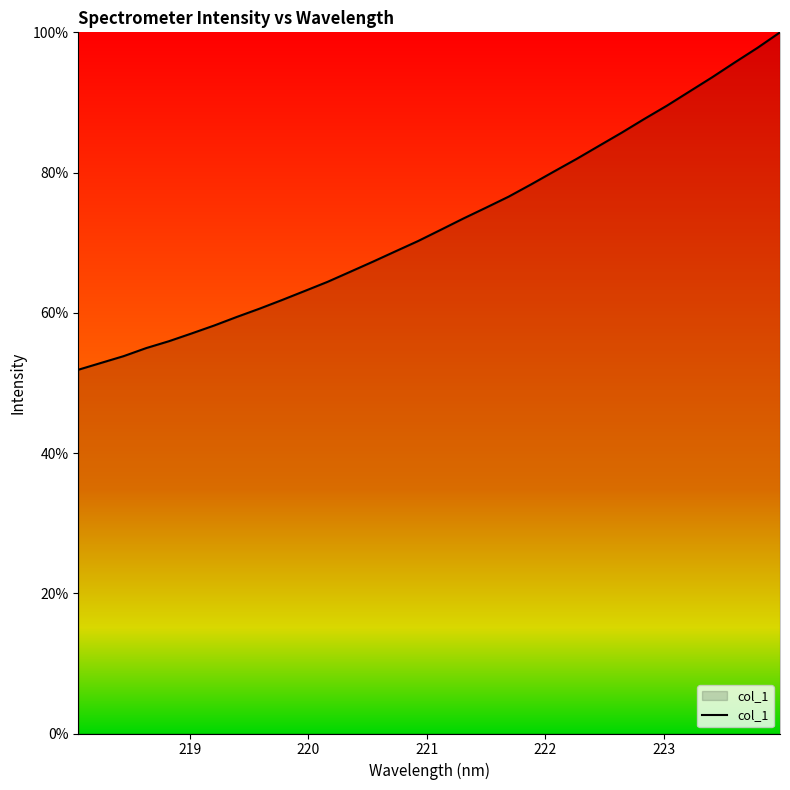

What is the greatest value displayed?

100.0